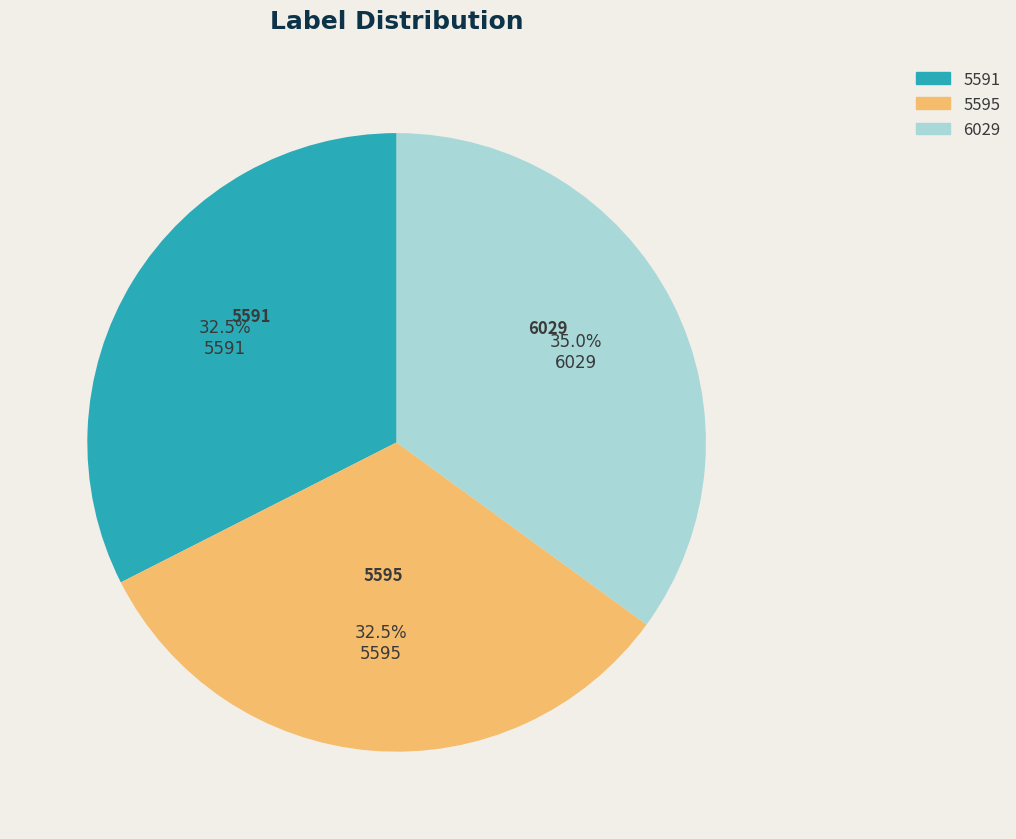

What is the largest slice in the pie chart?

6029